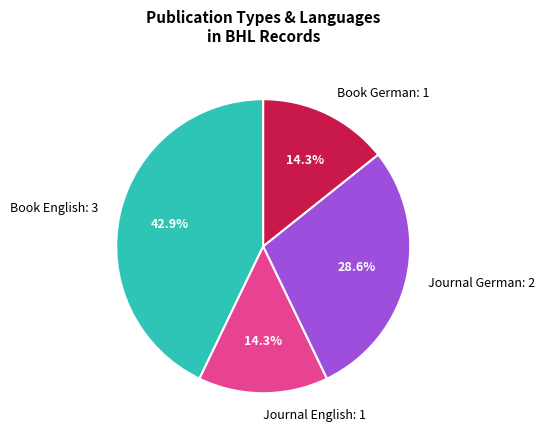

Is there any slice that represents more than half of the pie?

No